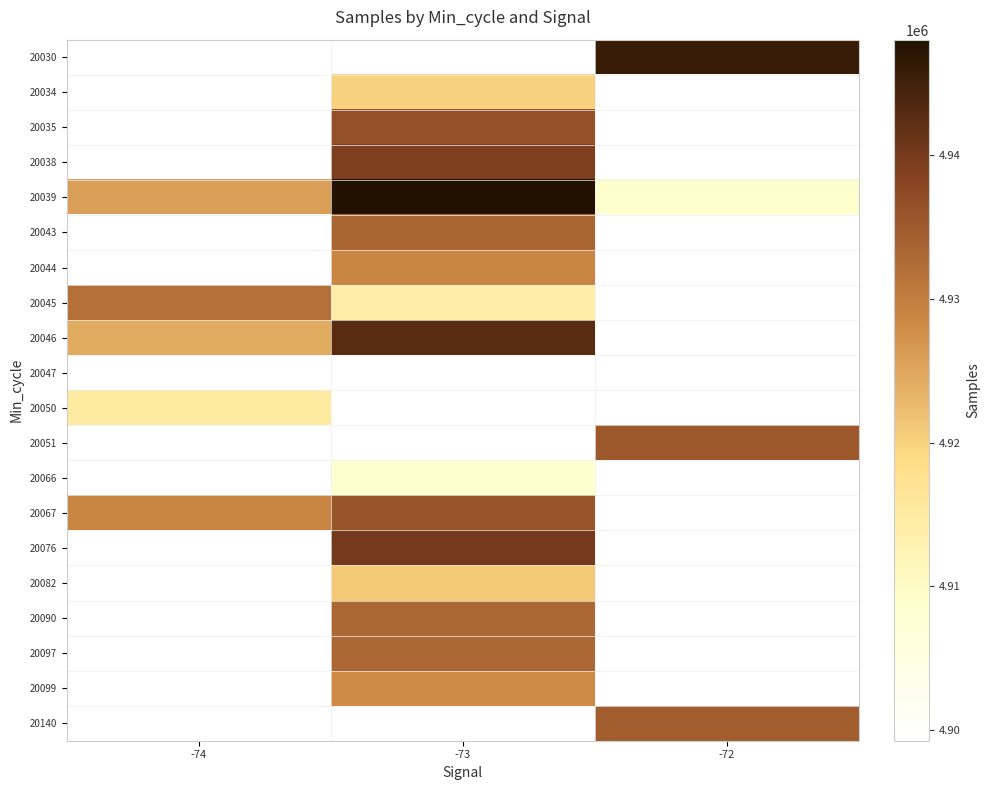

The value of 20045 at -73 is 2552099.7. True or false?

False